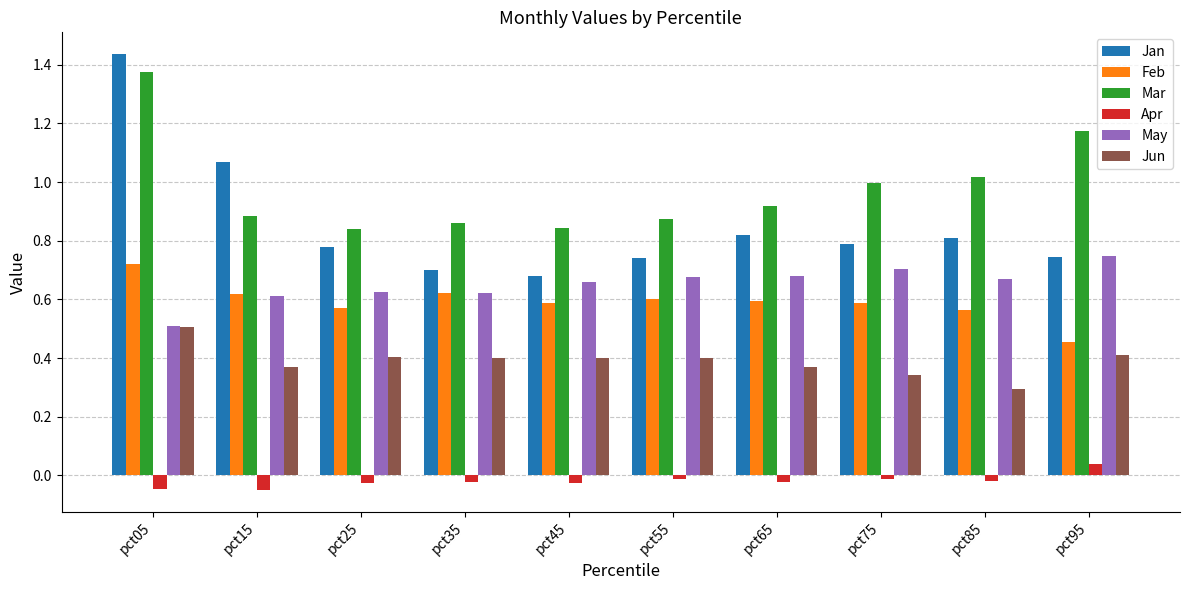

Which label corresponds to the largest value in the chart?

pct05